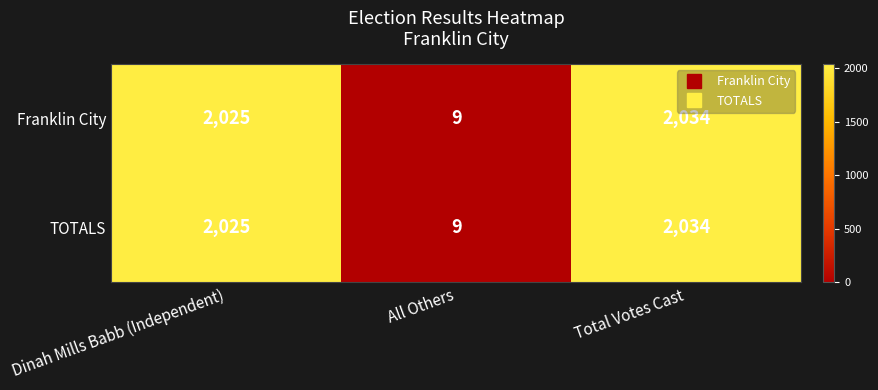

The Franklin City series shows 9 at All Others. True or false?

True